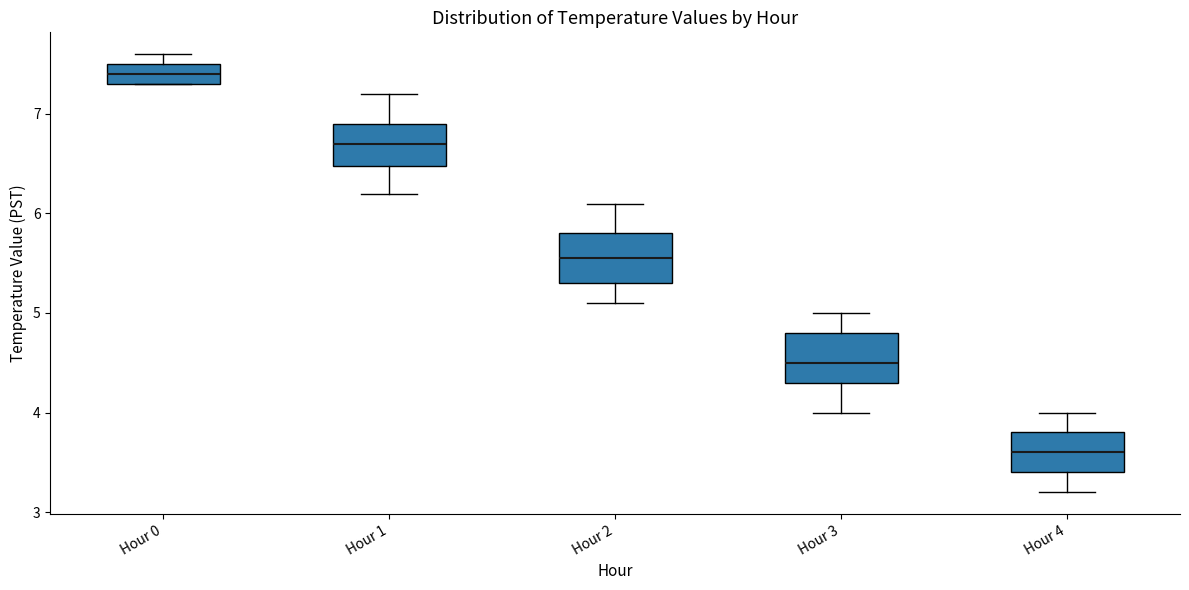

Reading left to right, read every box against the y-axis: the position of its median line, the range the box covers, and the ends of its whiskers. The values are not printed on the chart, so give them approximately, as read against the axis.

Hour 0: median 7.4, box 7.3 to 7.5, whiskers 7.3 to 7.6
Hour 1: median 6.7, box 6.5 to 6.9, whiskers 6.2 to 7.2
Hour 2: median 5.6, box 5.3 to 5.8, whiskers 5.1 to 6.1
Hour 3: median 4.5, box 4.3 to 4.8, whiskers 4.0 to 5.0
Hour 4: median 3.6, box 3.4 to 3.8, whiskers 3.2 to 4.0